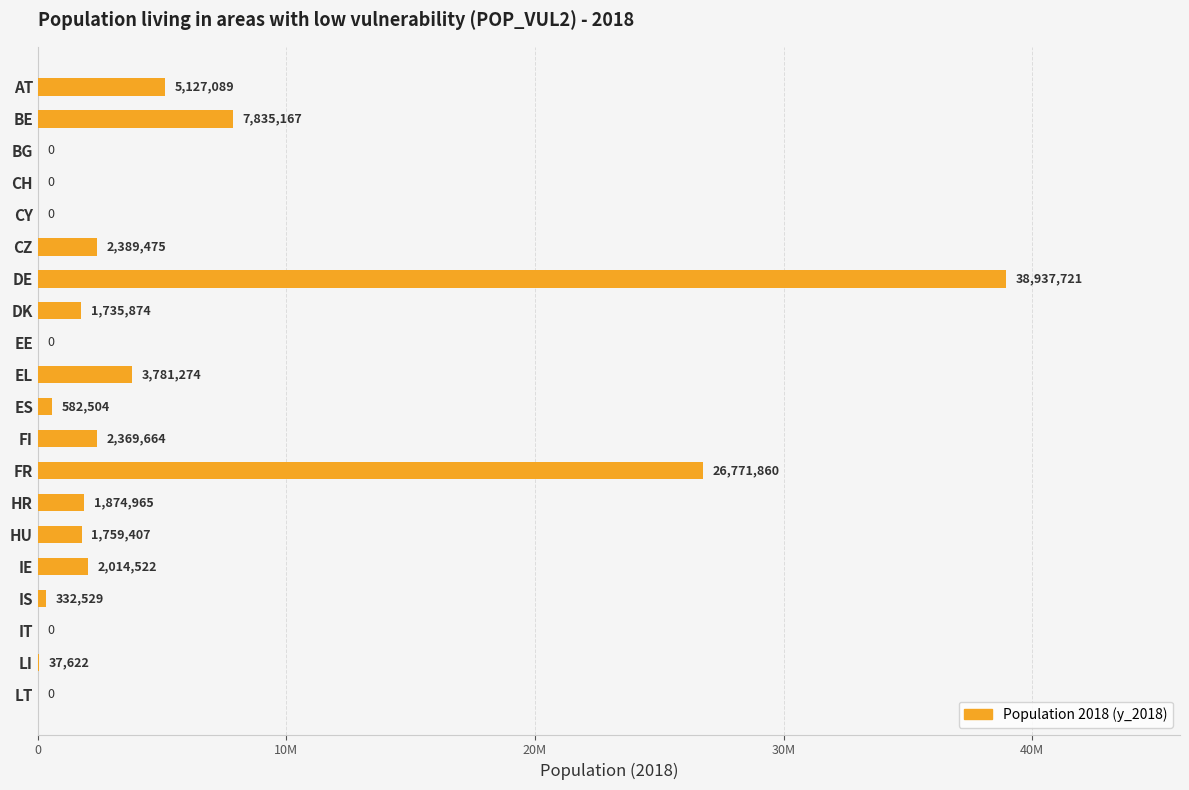

Are the bars horizontal?

Yes